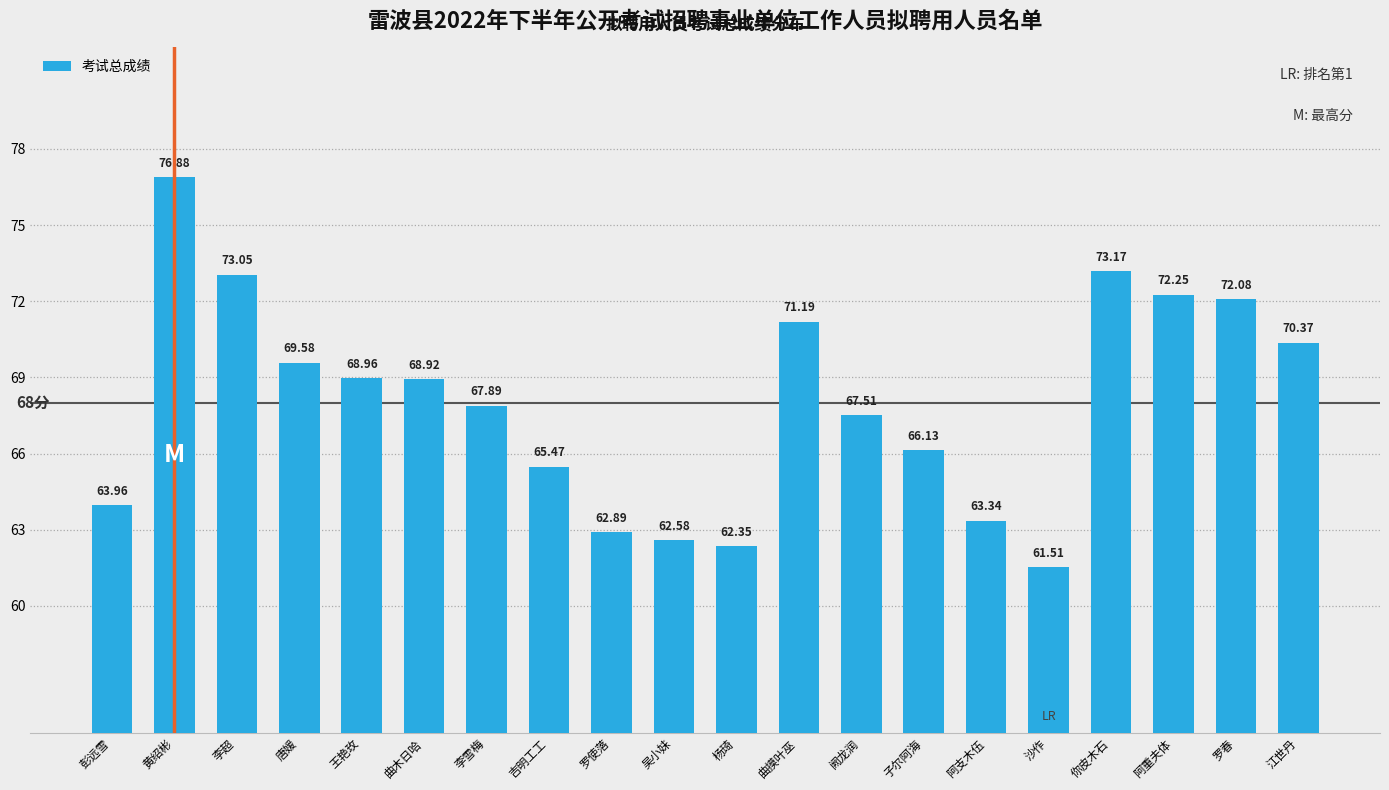

How many values exceed 68?

10